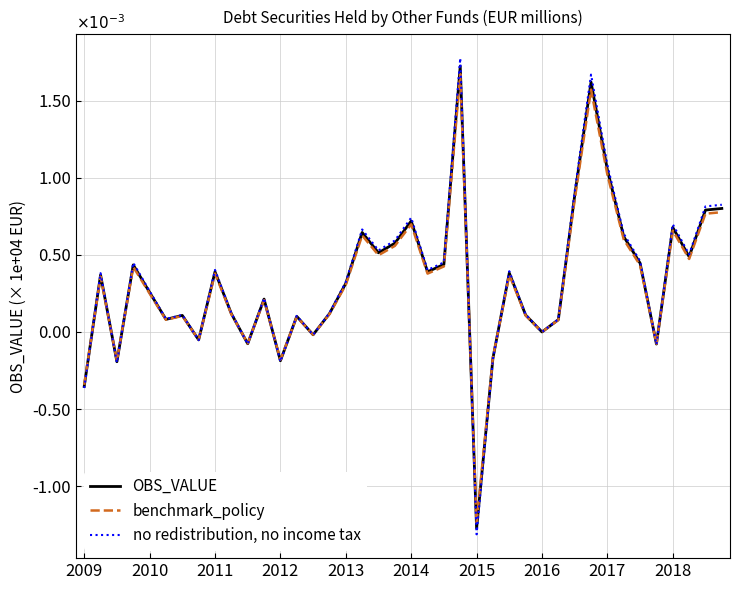

What is the highest value of the OBS_VALUE series?

1.7